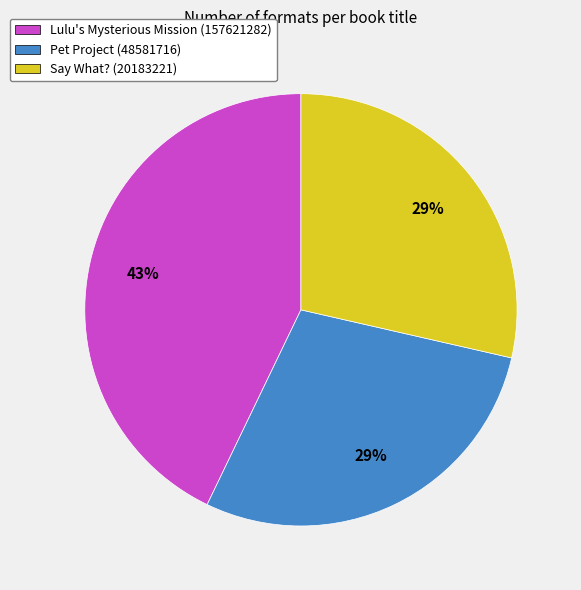

Do Lulu's Mysterious Mission (157621282) and Say What? (20183221) together represent more than half of the pie?

Yes